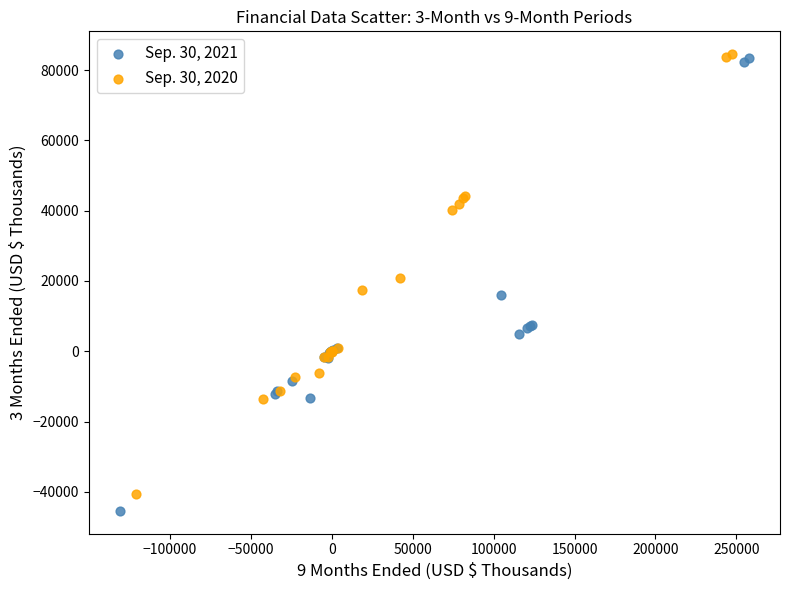

Which series has the widest spread of Y values?

Sep. 30, 2021